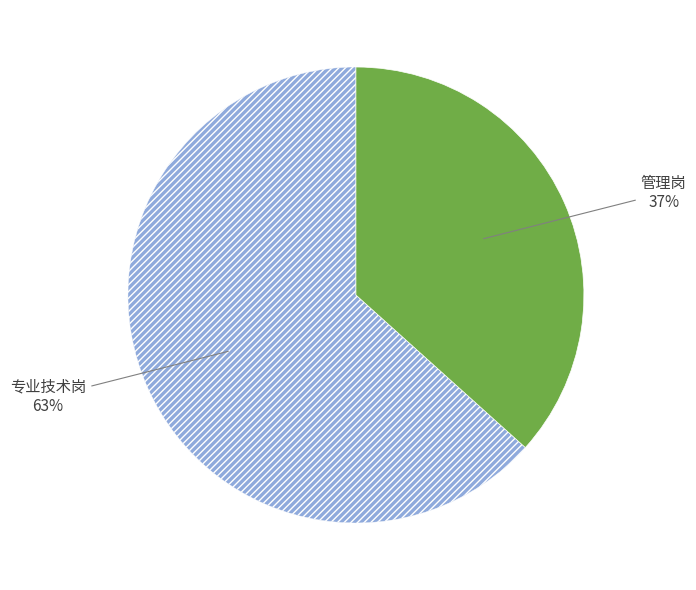

Is there any slice that represents more than half of the pie?

Yes